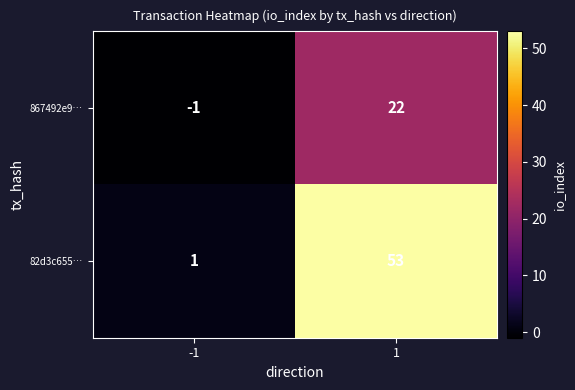

What is the total value across all series at 1?

75